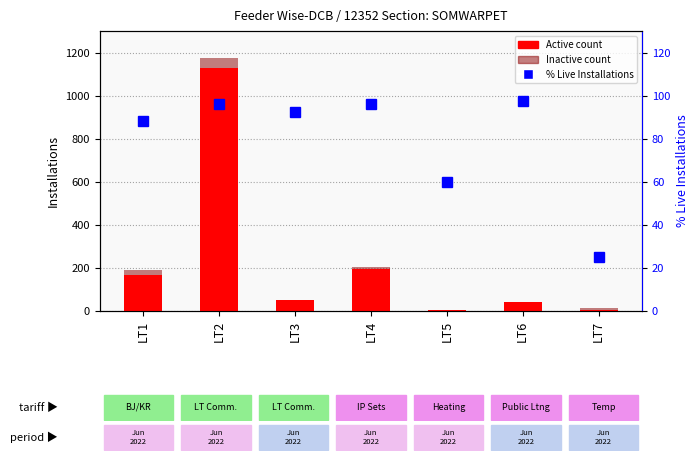

Count the number of data series in this chart.

3